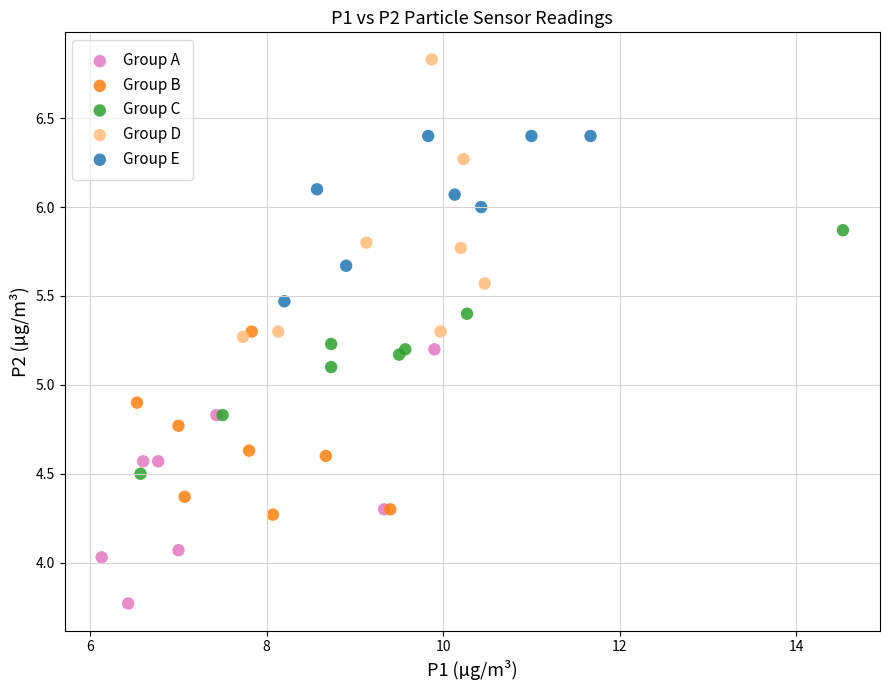

Which series reaches the minimum Y coordinate?

Group A